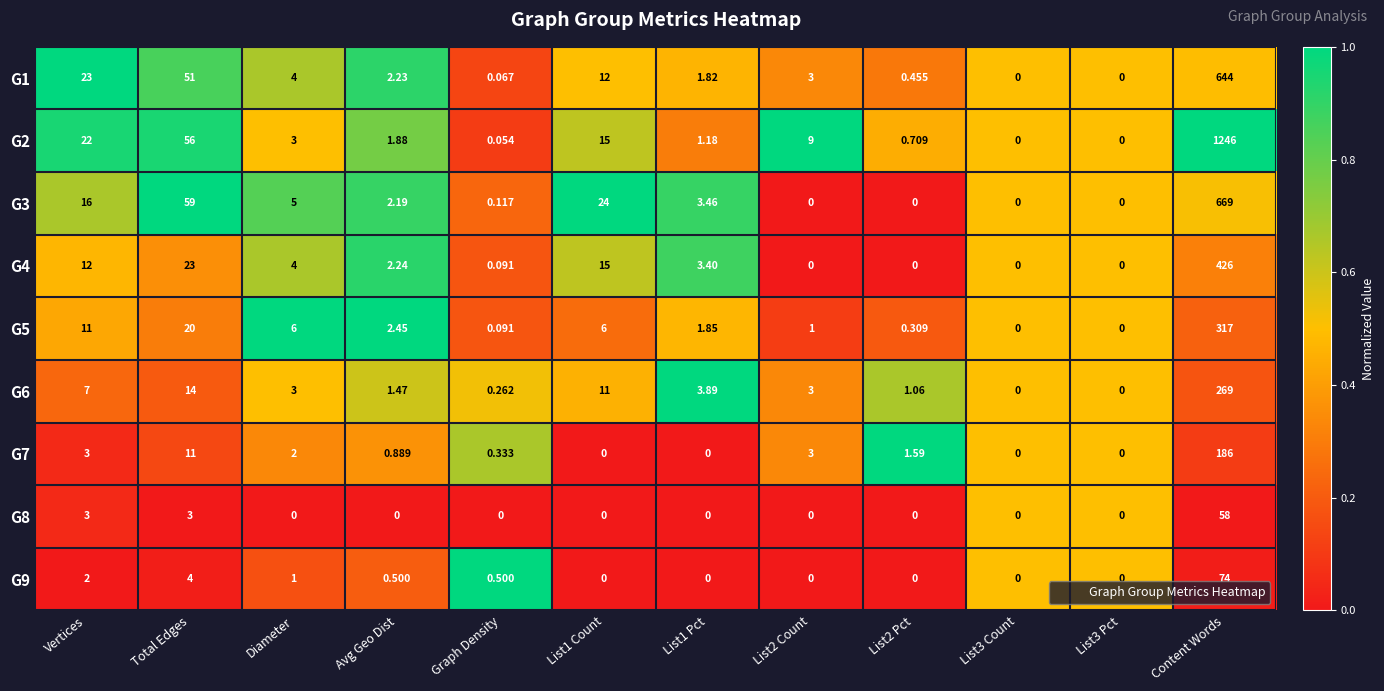

At which category does the chart reach its peak across all series?

Content Words